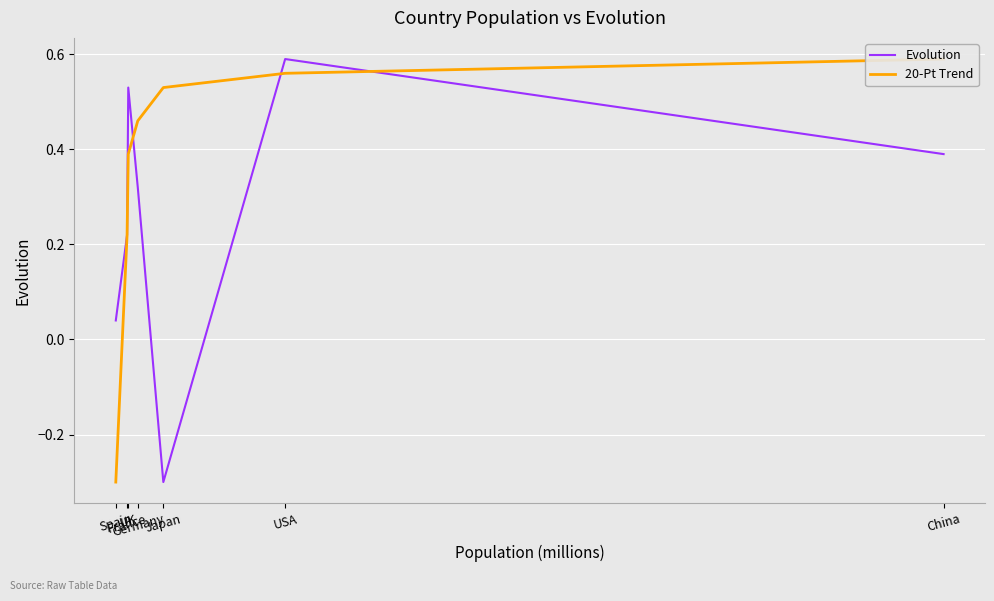

At which category does Evolution reach its first local peak?

UK